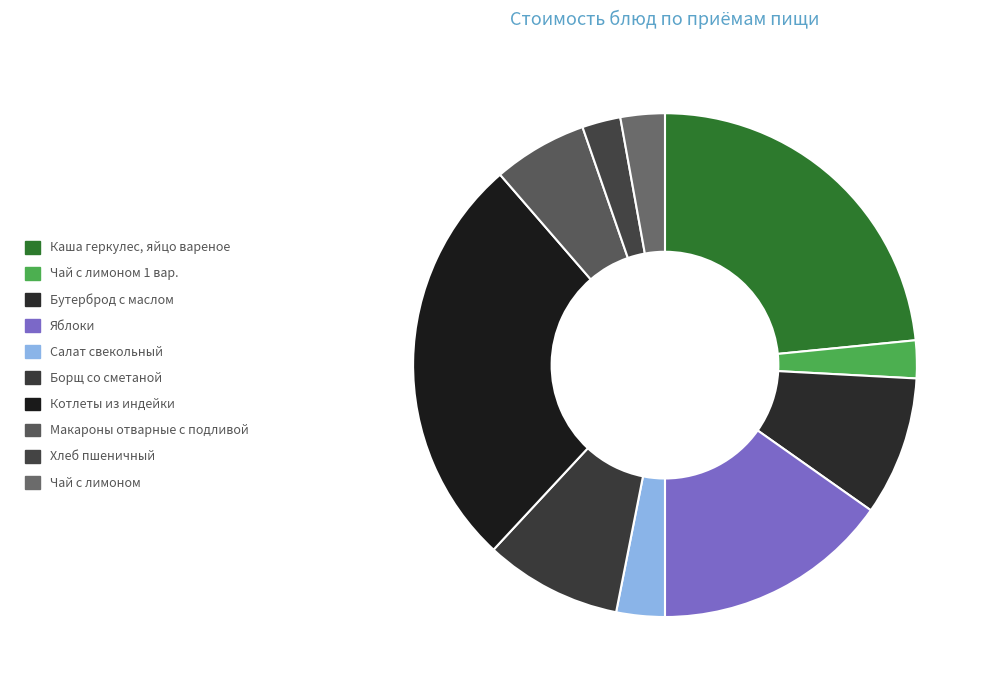

Which slice is the smallest?

Чай с лимоном 1 вар.